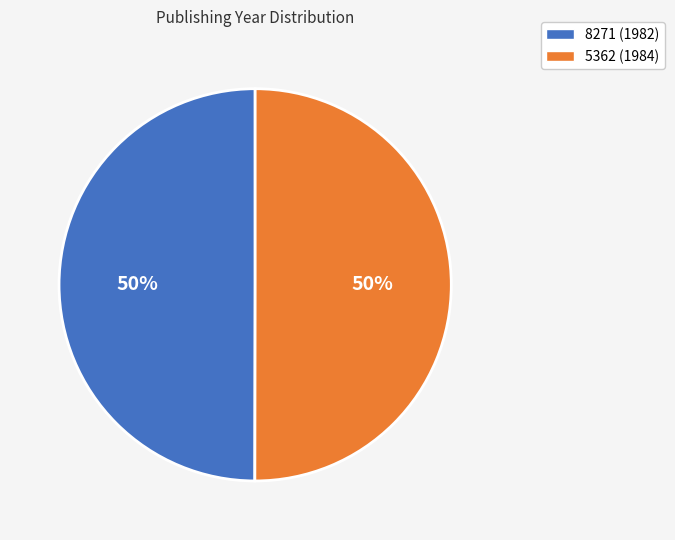

Combined, do 5362 (1984) and 8271 (1982) account for over 50%?

Yes